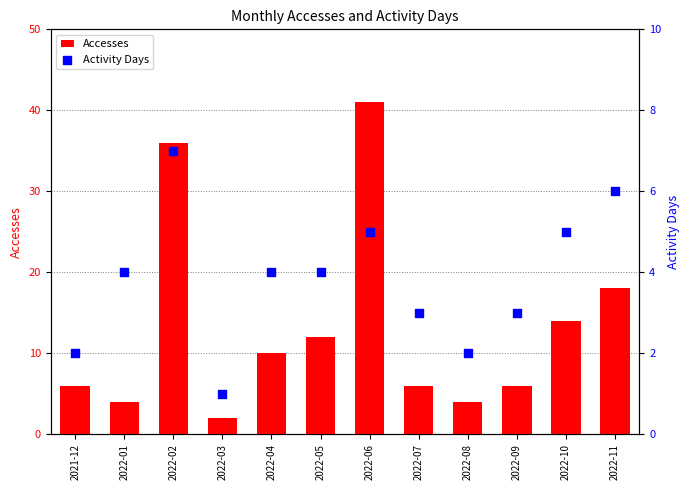

At how many categories does at least one series exceed 3?

11